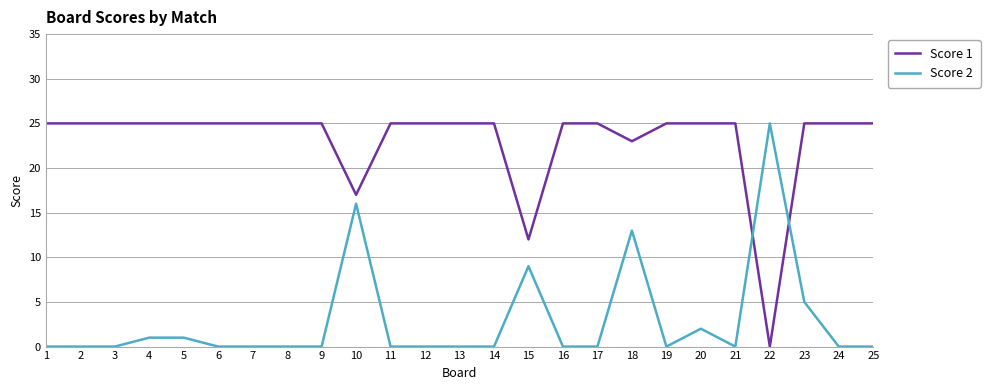

Reading right to left, transcribe all the data shown in this chart.

Score 1: 25=25	24=25	23=25	22=0	21=25	20=25	19=25	18=23	17=25	16=25	15=12	14=25	13=25	12=25	11=25	10=17	9=25	8=25	7=25	6=25	5=25	4=25	3=25	2=25	1=25
Score 2: 25=0	24=0	23=5	22=25	21=0	20=2	19=0	18=13	17=0	16=0	15=9	14=0	13=0	12=0	11=0	10=16	9=0	8=0	7=0	6=0	5=1	4=1	3=0	2=0	1=0